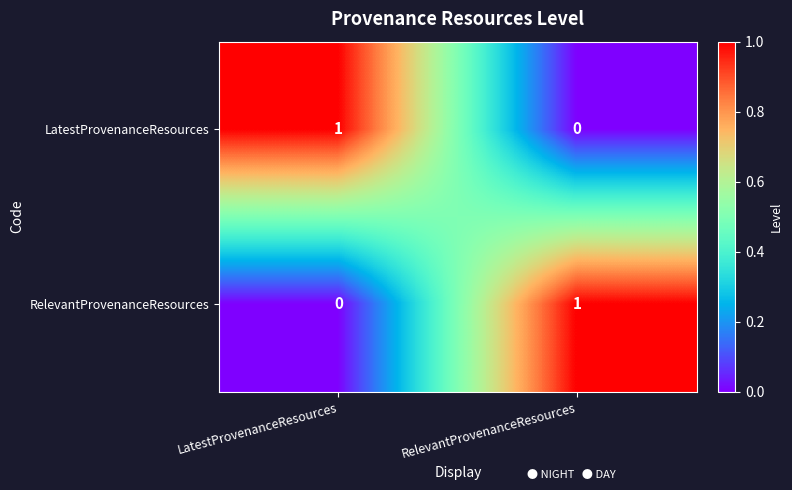

How many series are shown in this chart?

2